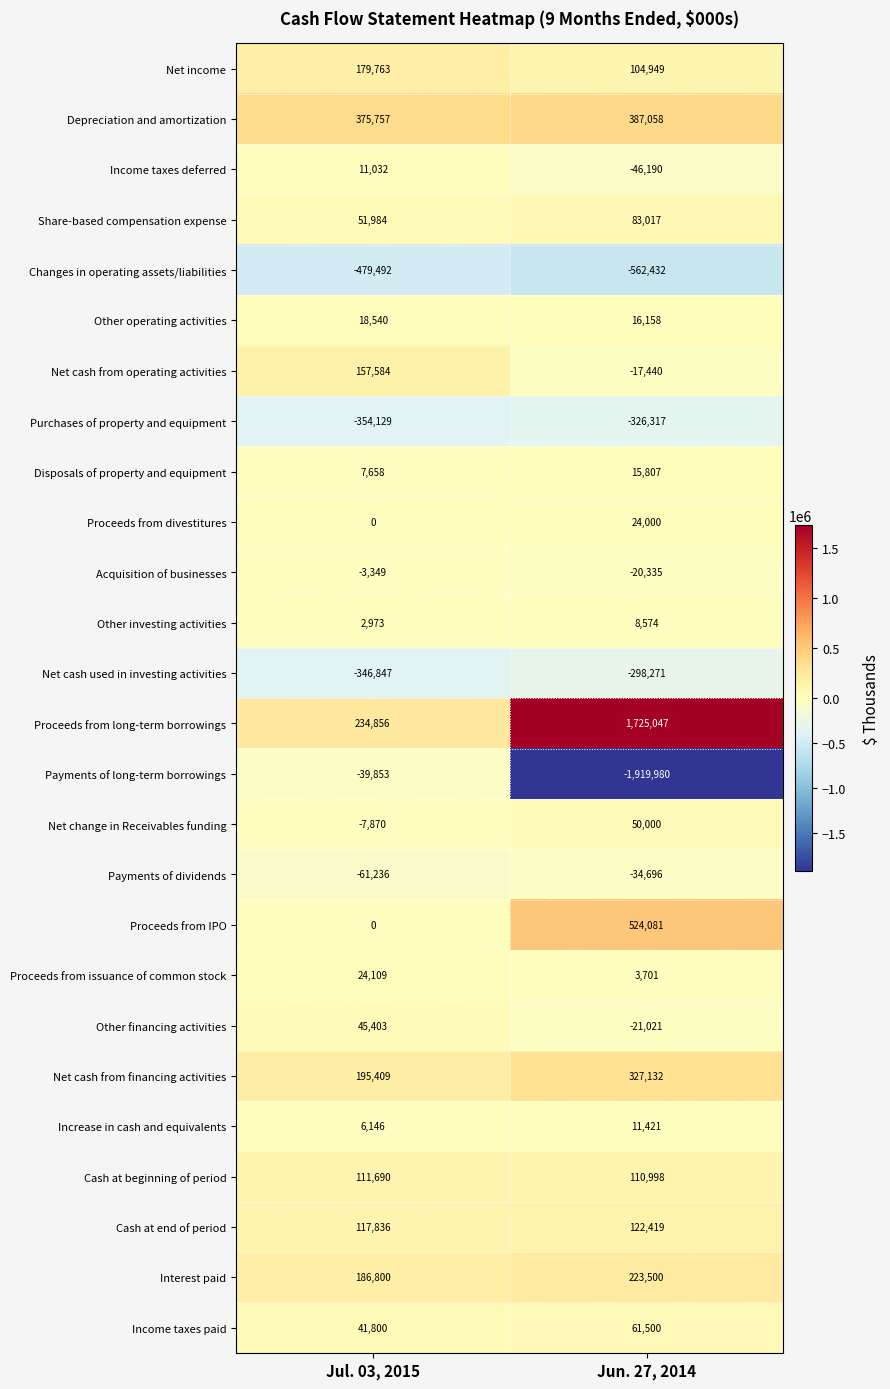

Between Jul. 03, 2015 and Jun. 27, 2014, which series saw the biggest shift?

Payments of long-term borrowings